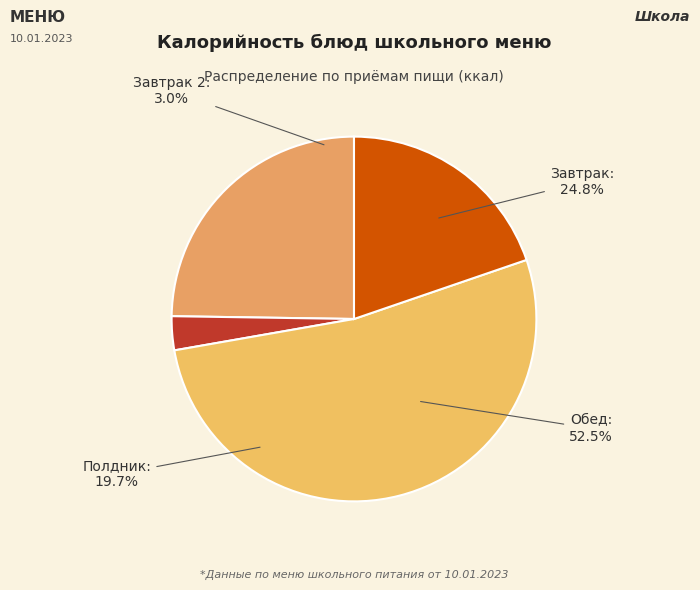

Is Хлеб пшеничный the majority of the pie?

No